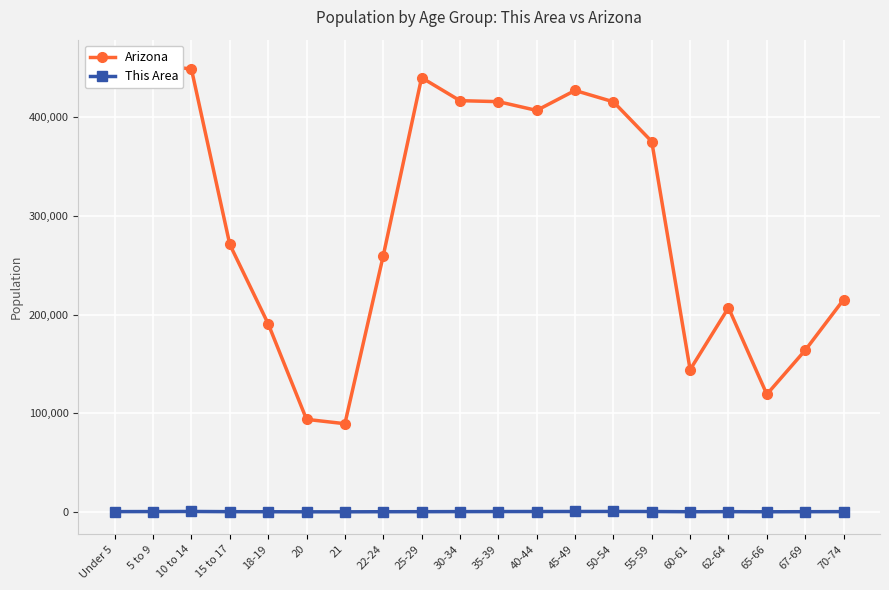

Which series has the largest range (max minus min)?

Arizona